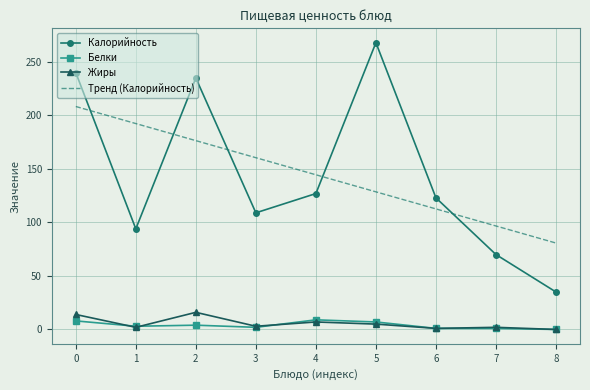

Which series has the largest range (max minus min)?

Калорийность